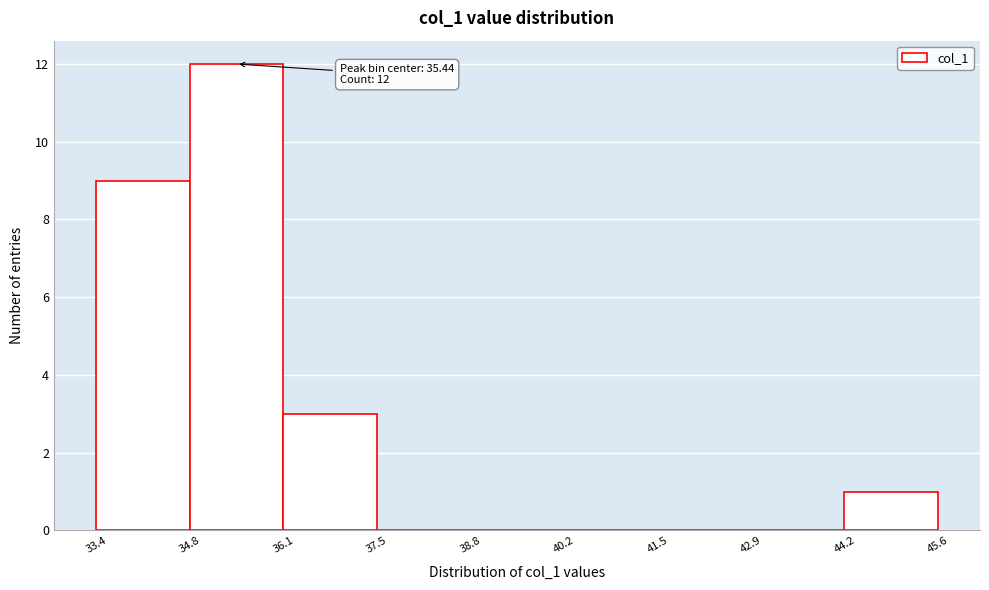

Over which range of the x-axis is the bar tallest?

34.8 to 36.1